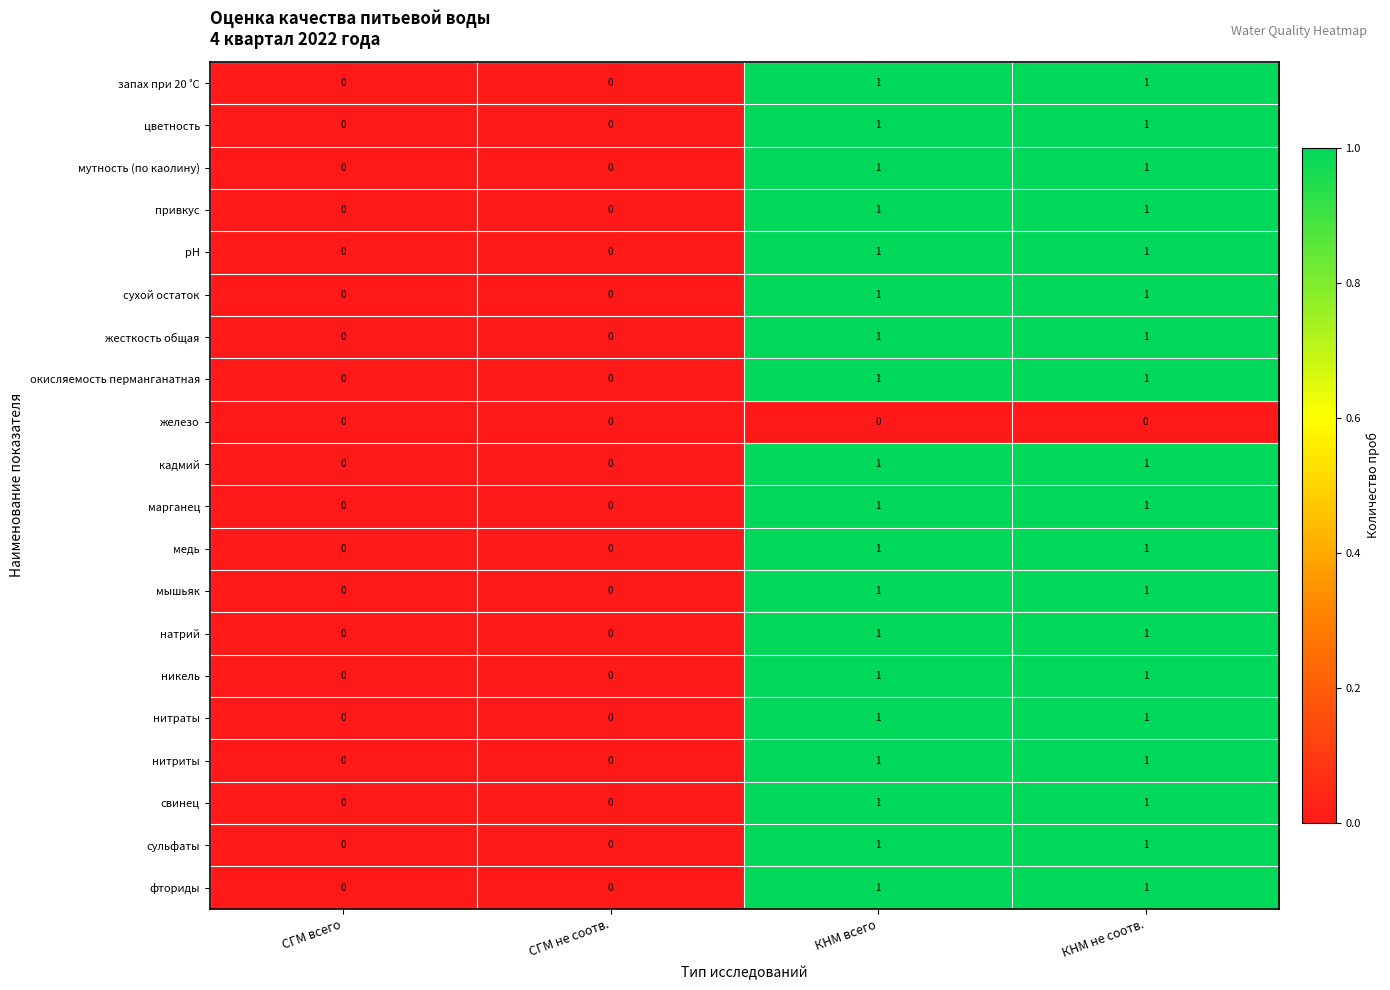

How many data points in нитриты are less than 1?

2